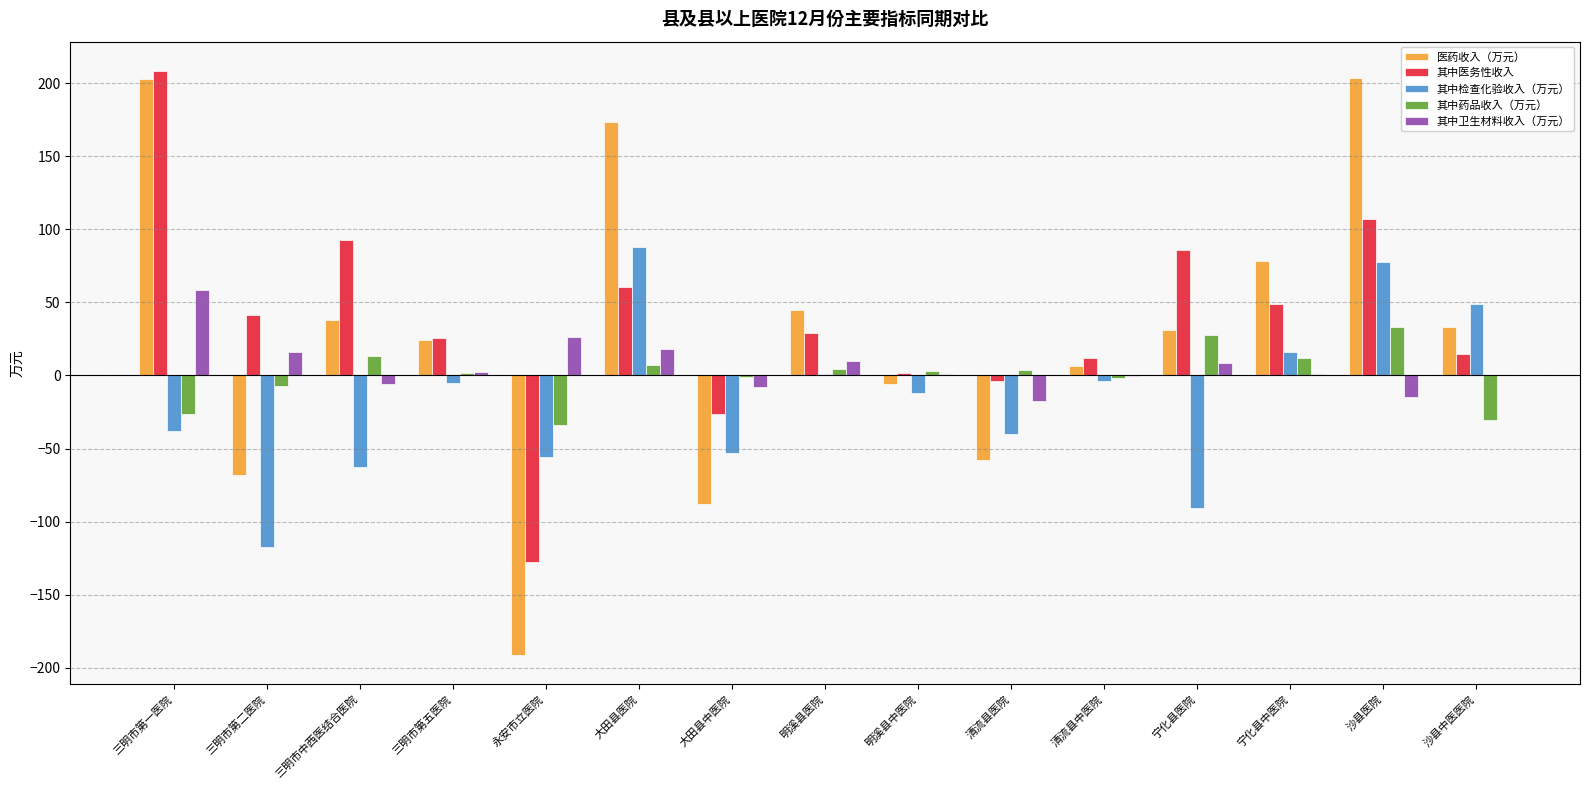

Between 永安市立医院 and 沙县中医医院, which series saw the biggest shift?

医药收入（万元）